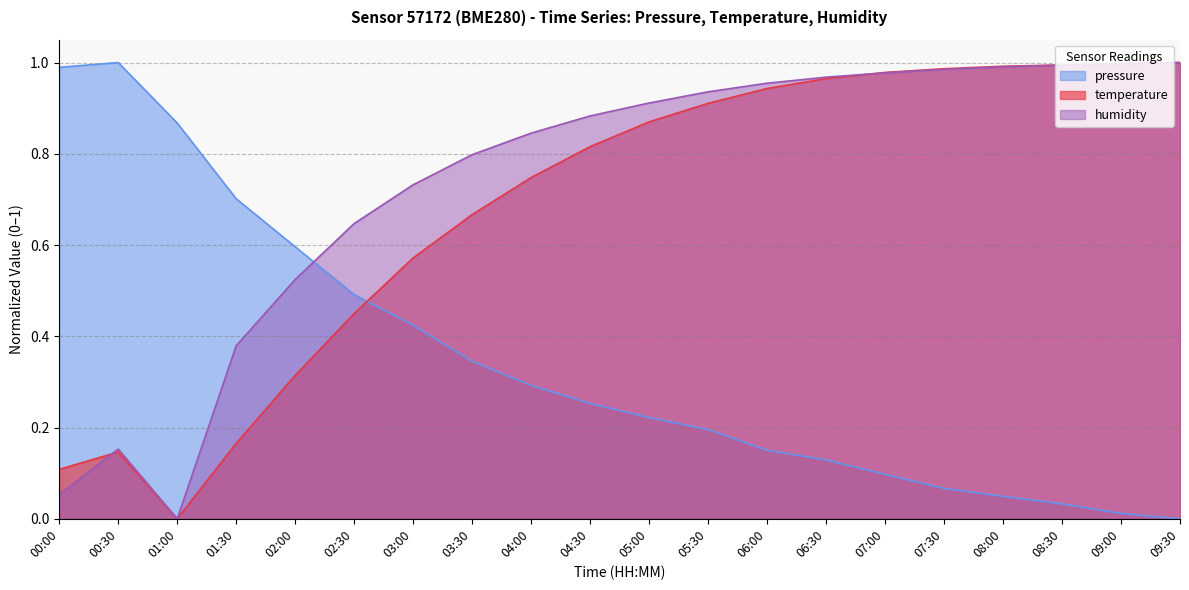

What are all the series names shown in the legend?

pressure, temperature, humidity